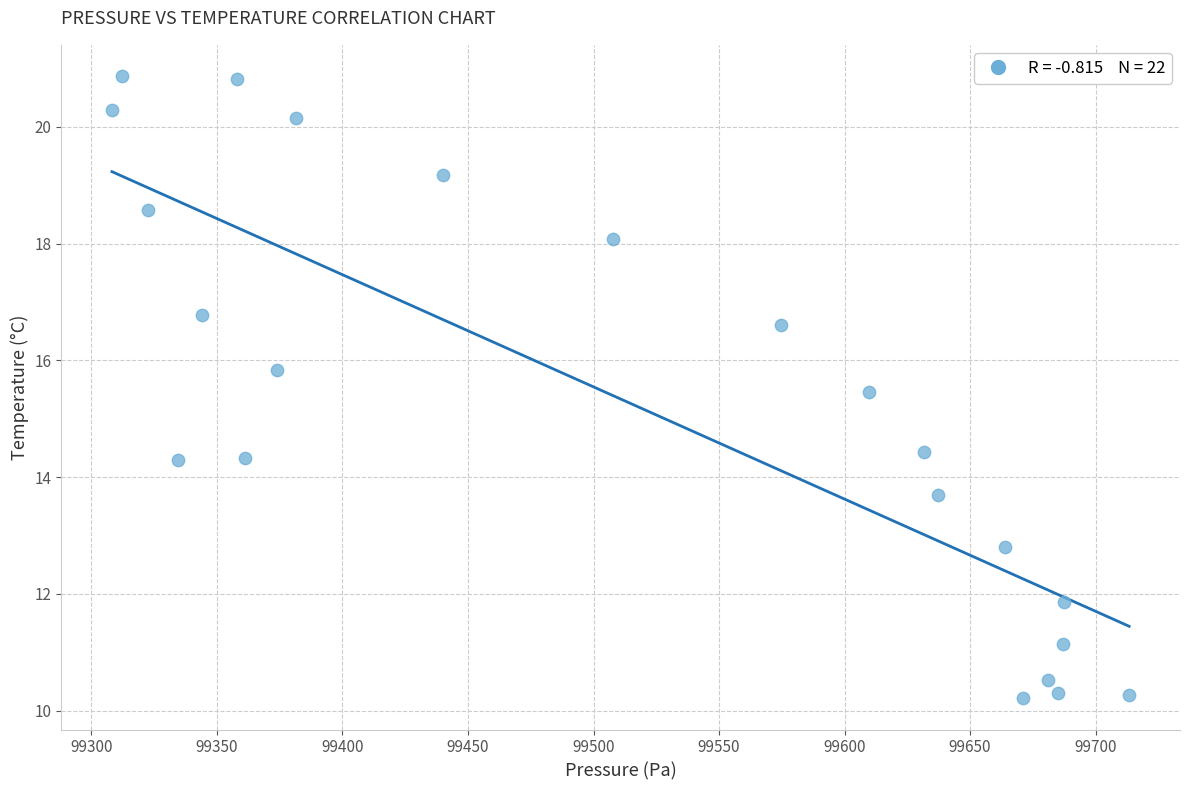

What is the range of Y values (max minus min)?

10.7